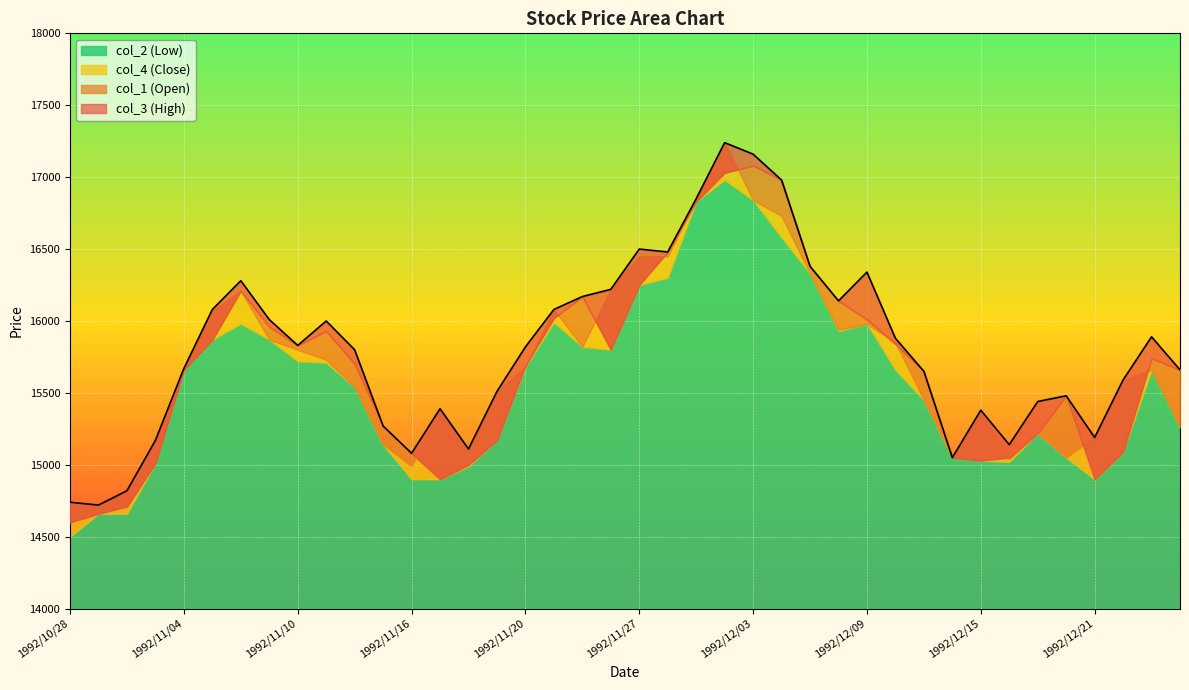

The value of col_4 (Close) at 1992/11/10 is 15800. True or false?

True